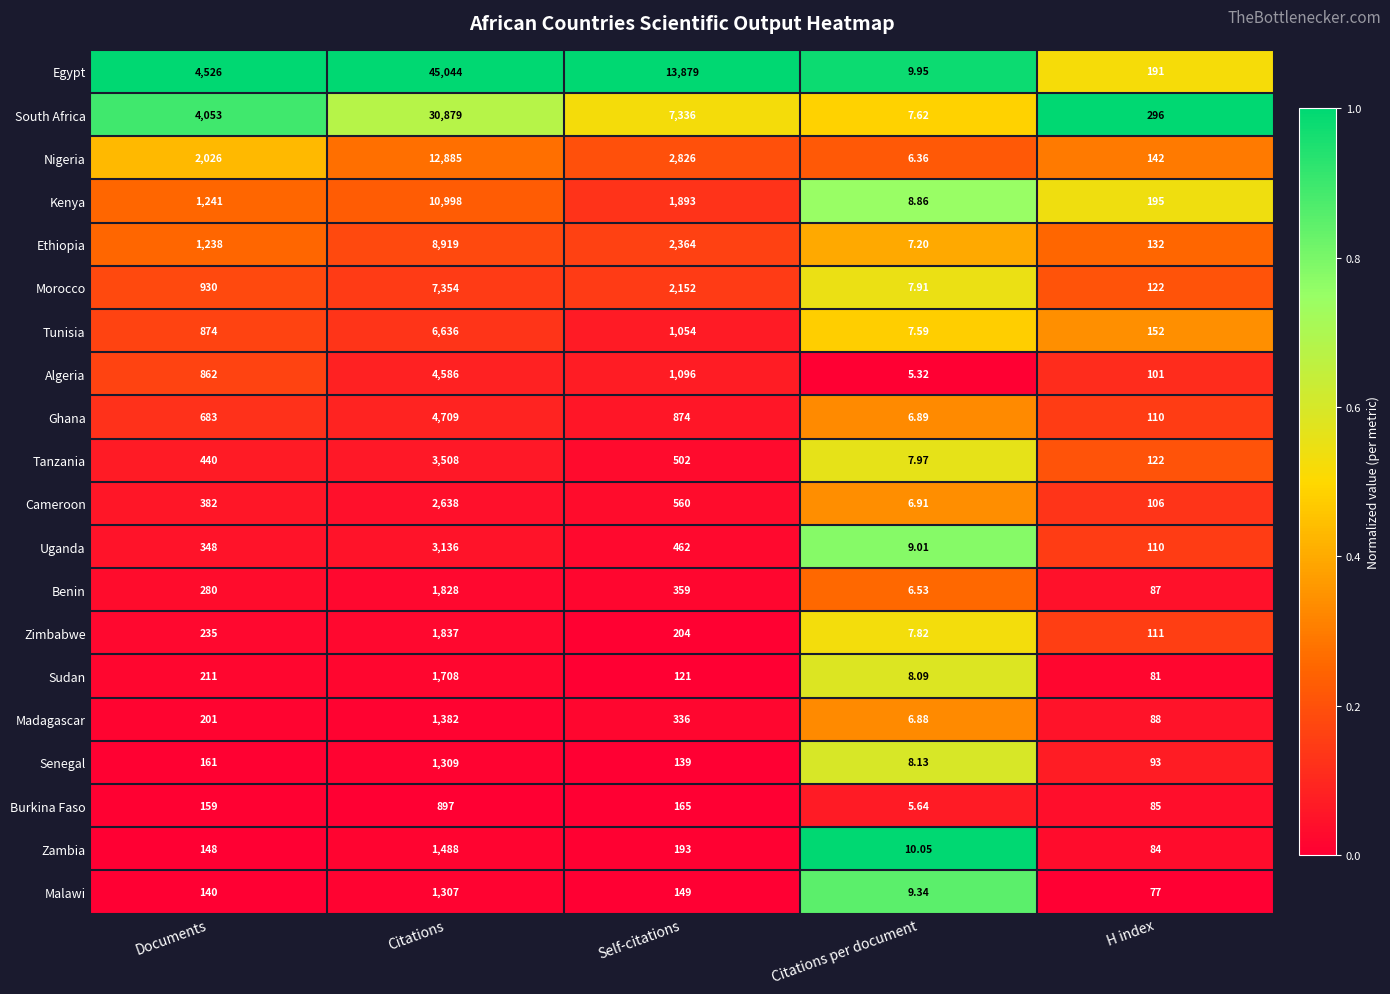

What is the total value across all series at Self-citations?

36664.0